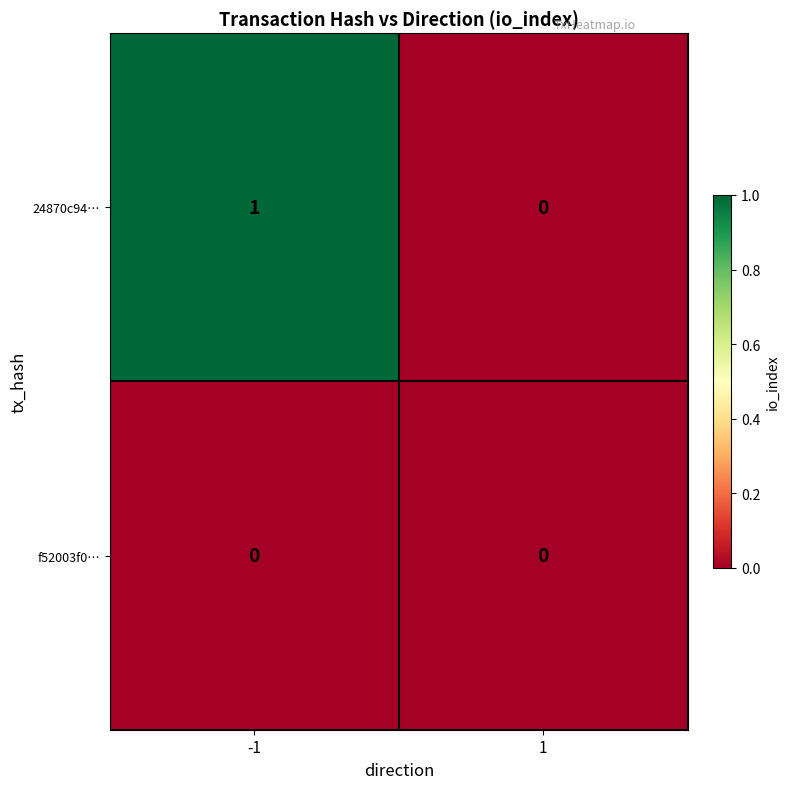

Reading left to right, extract all data points from this chart.

24870c94…: -1=1	1=0
f52003f0…: -1=0	1=0